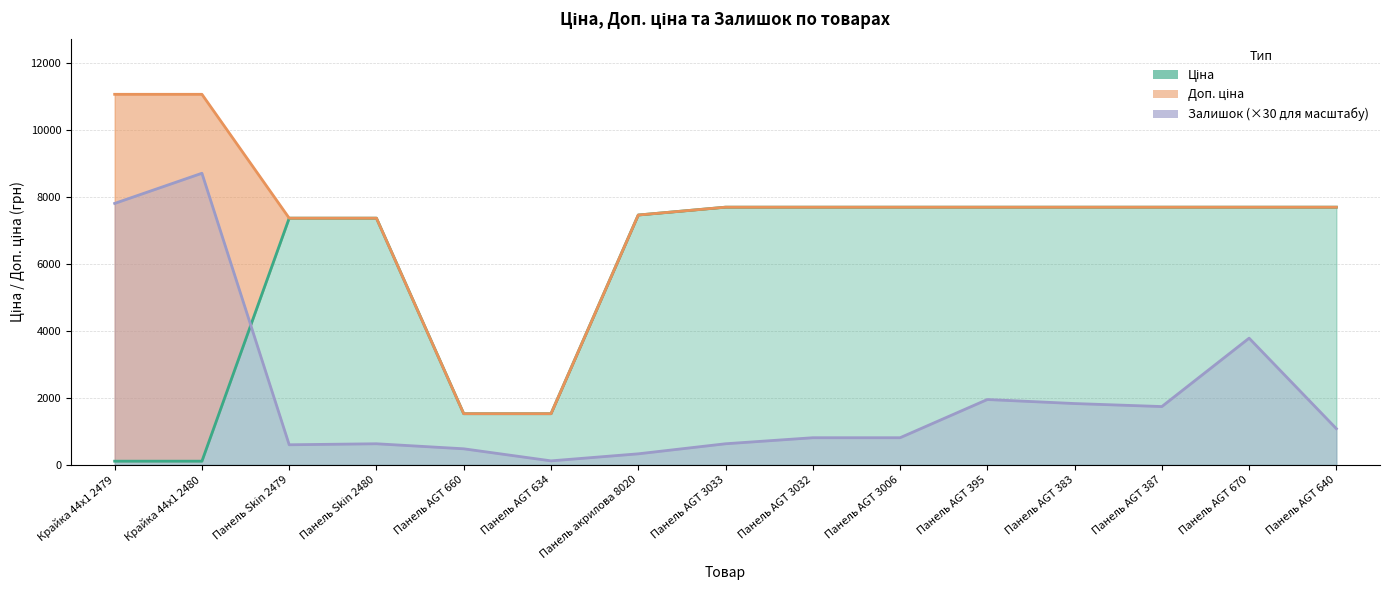

How many lines are shown in the chart?

3